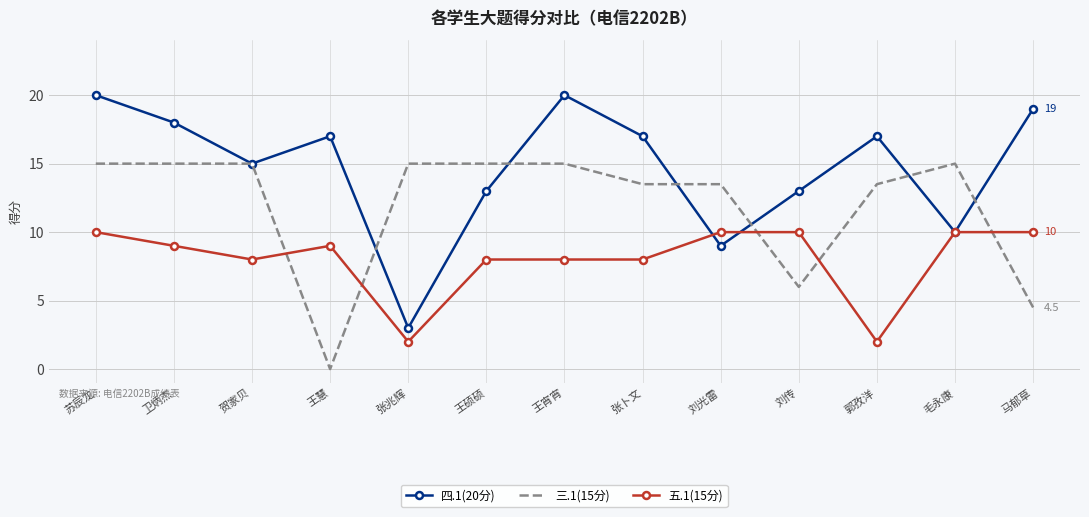

What is the total value across all series at 王宵宵?

43.0